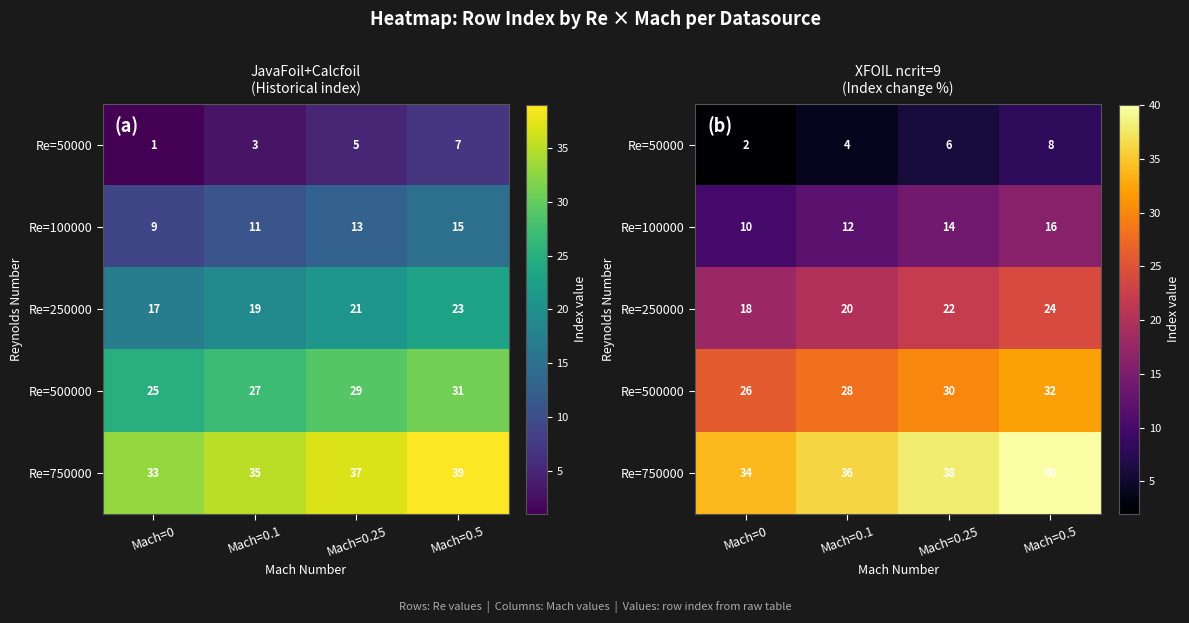

What is the difference between the highest and lowest values at Mach=0.5?

32